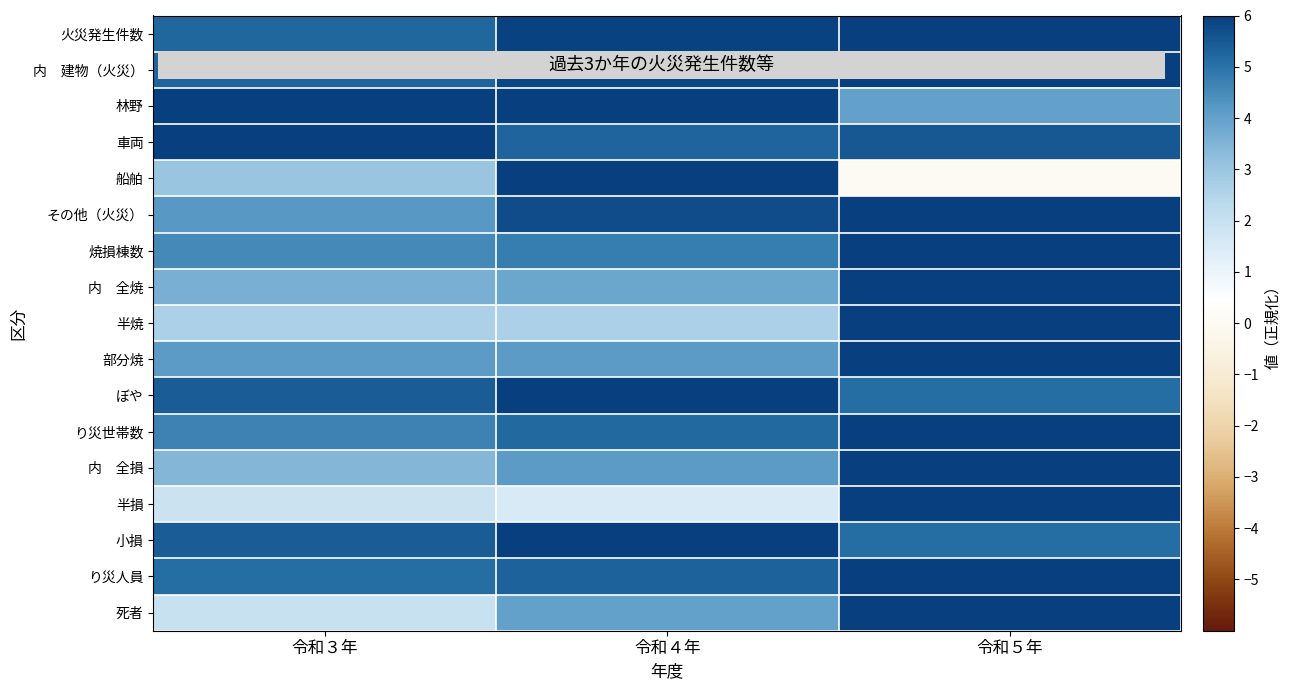

What is the difference between the highest and lowest values at 令和３年?

4.1